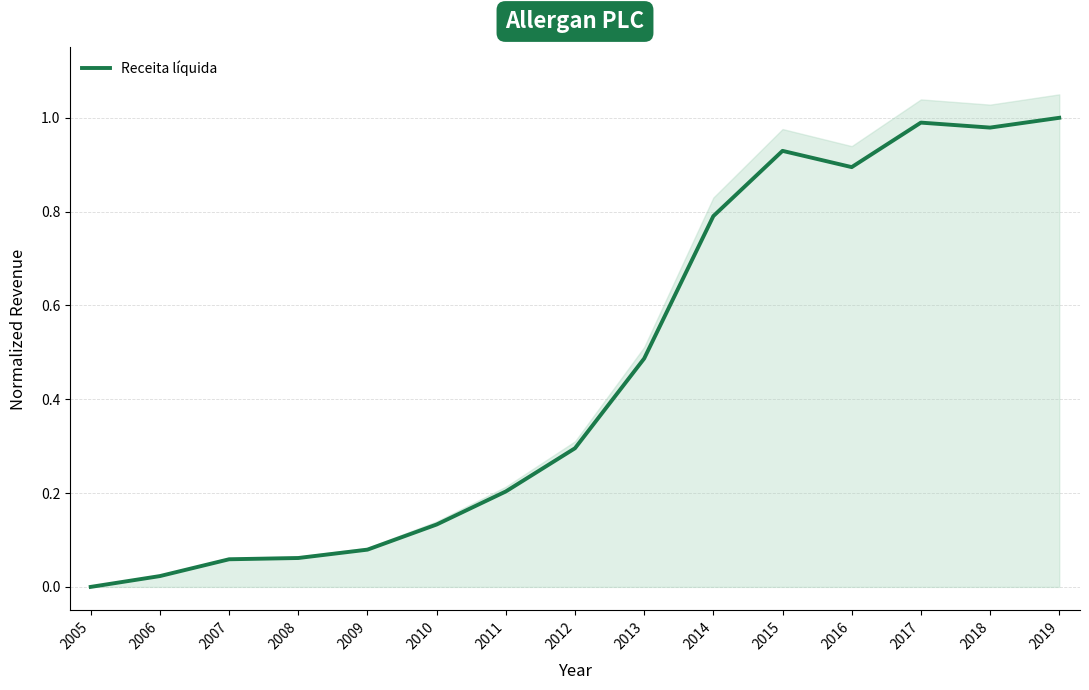

Rank the categories by value from highest to lowest.

2019, 2017, 2018, 2015, 2016, 2014, 2013, 2012, 2011, 2010, 2009, 2008, 2007, 2006, 2005